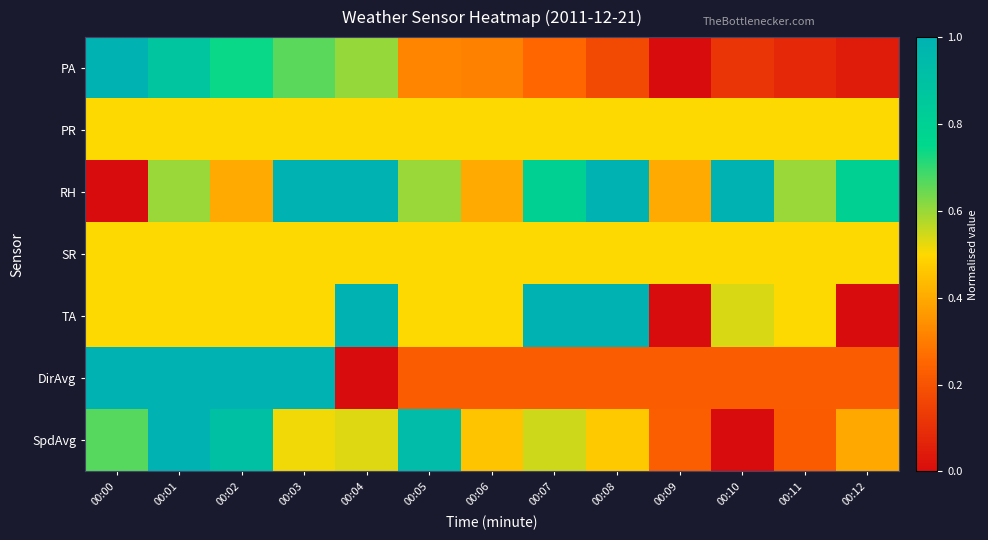

Rank the series at 00:10 from lowest to highest value.

SpdAvg, PA, DirAvg, PR, SR, TA, RH